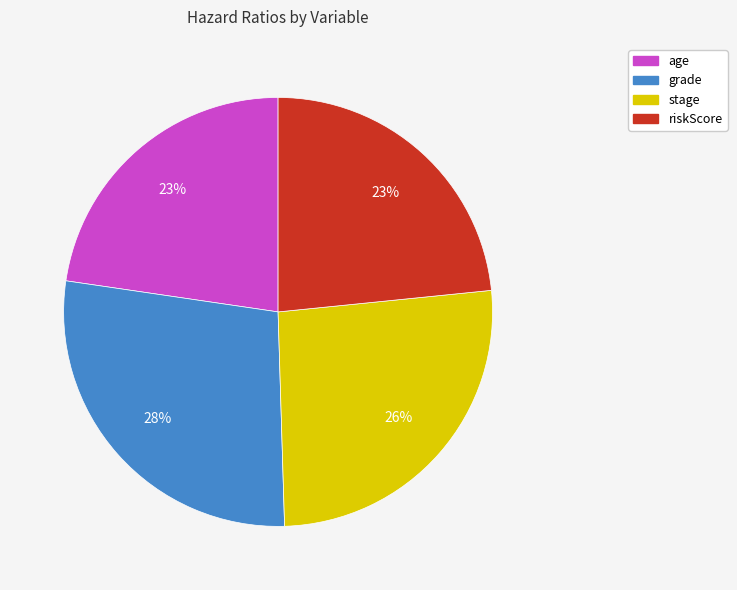

Does stage account for over 50% of the chart?

No